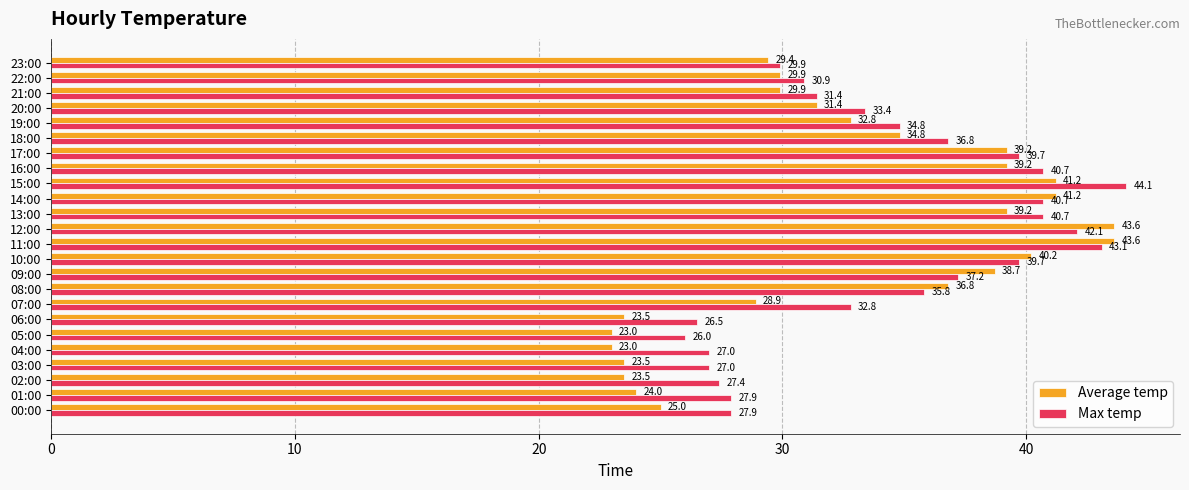

At how many categories does at least one series exceed 35?

11